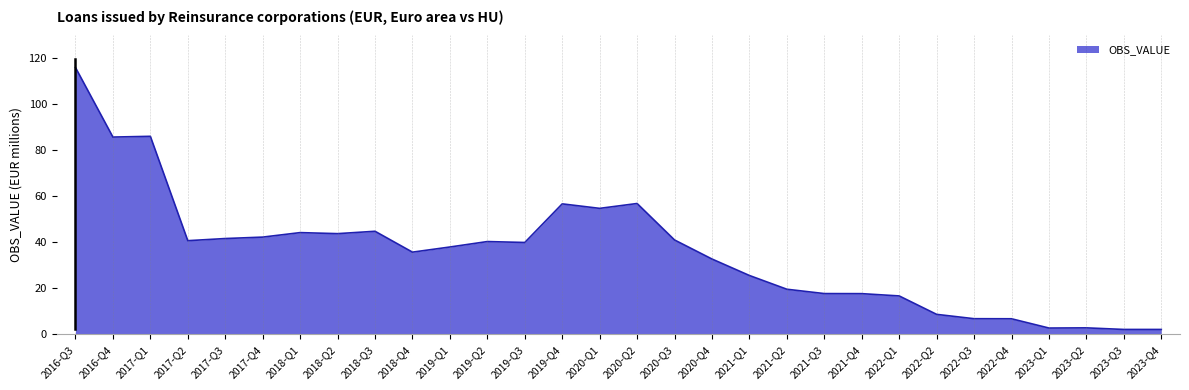

The chart shows a value of 56.6 at 2019-Q4. True or false?

True